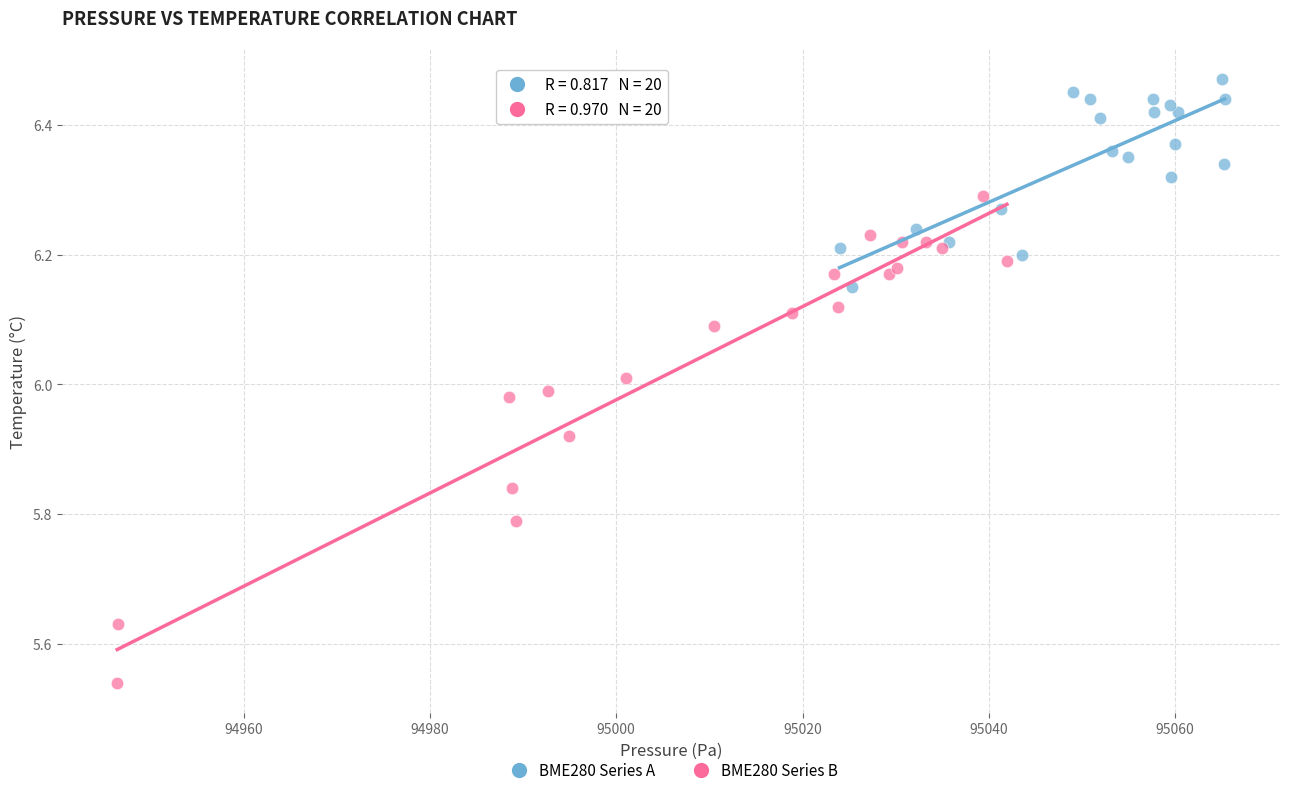

Which series has the widest spread of Y values?

BME280 Series B